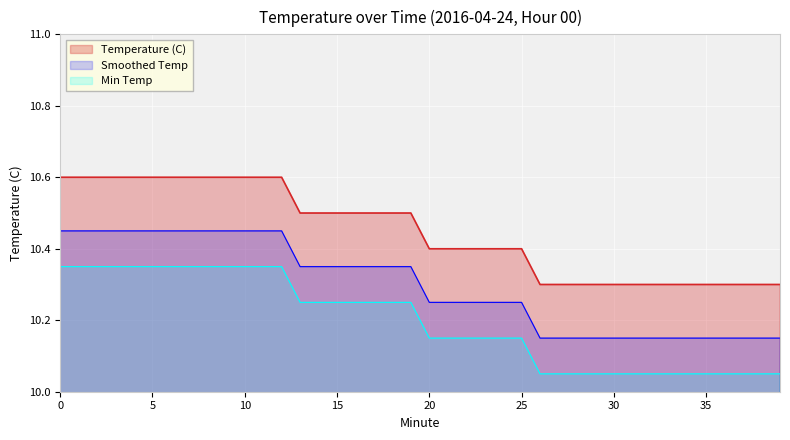

Reading left to right, what are all the values shown in this chart?

10.6	10.6	10.6	10.6	10.6	10.6	10.6	10.6	10.6	10.6	10.6	10.6	10.6	10.5	10.5	10.5	10.5	10.5	10.5	10.5	10.4	10.4	10.4	10.4	10.4	10.4	10.3	10.3	10.3	10.3	10.3	10.3	10.3	10.3	10.3	10.3	10.3	10.3	10.3	10.3